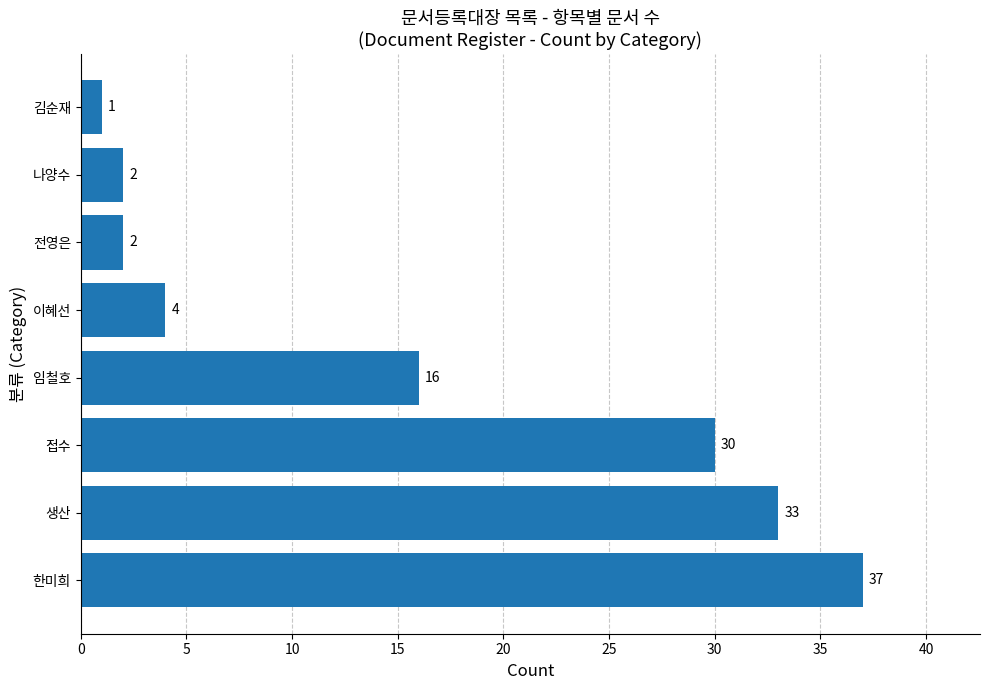

Between 한미희 and 생산, which is larger?

한미희